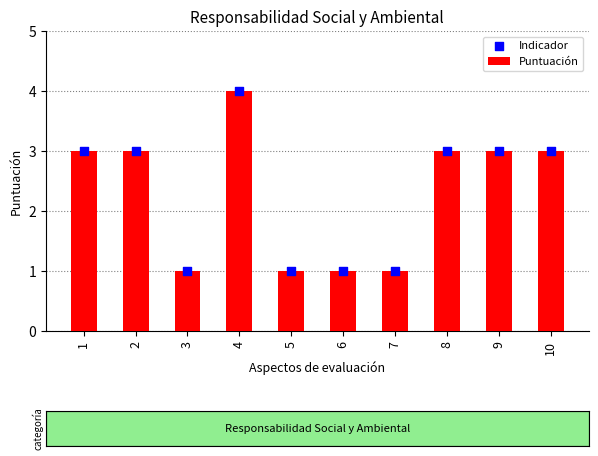

What is the ratio of the value at 9 to the value at 7?

3.0